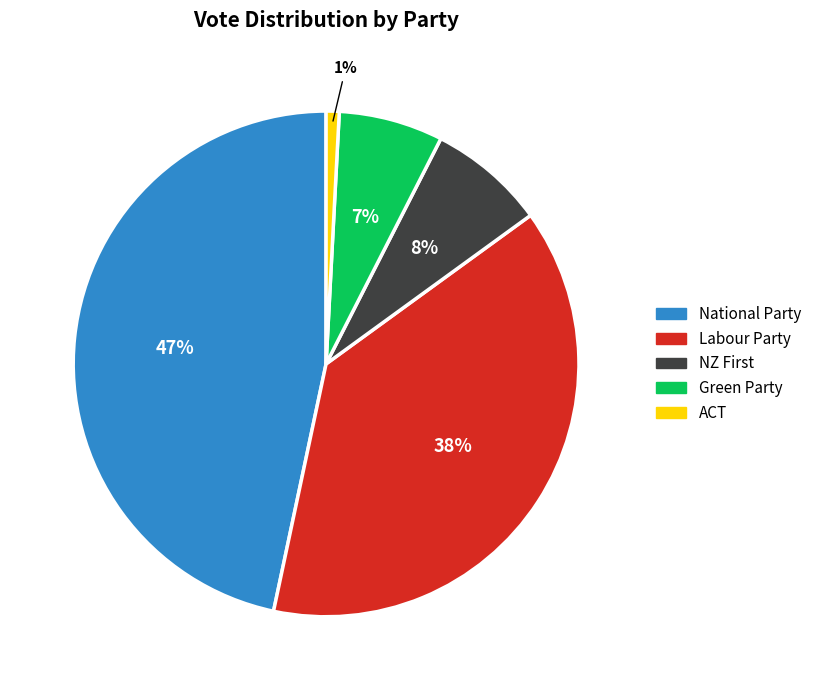

What is the ratio of the value at Green Party to the value at National Party?

0.1